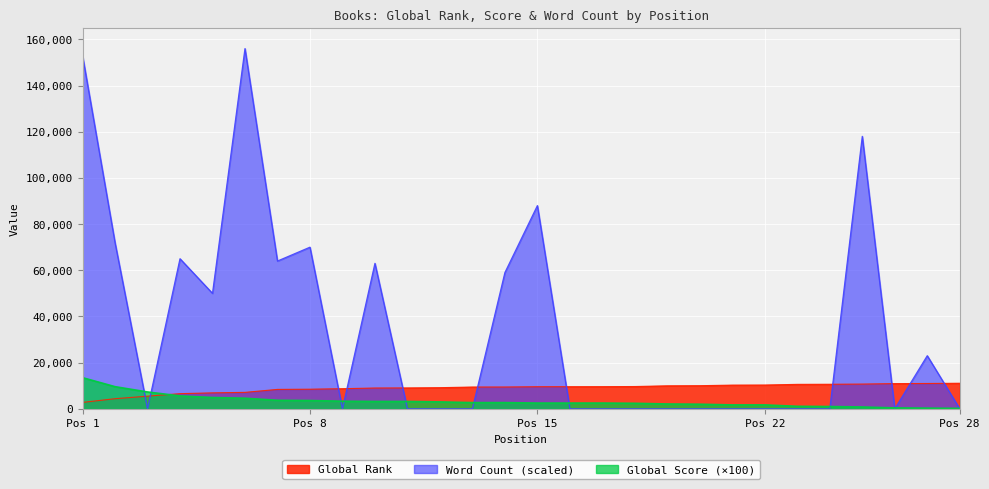

How many lines are shown in the chart?

3